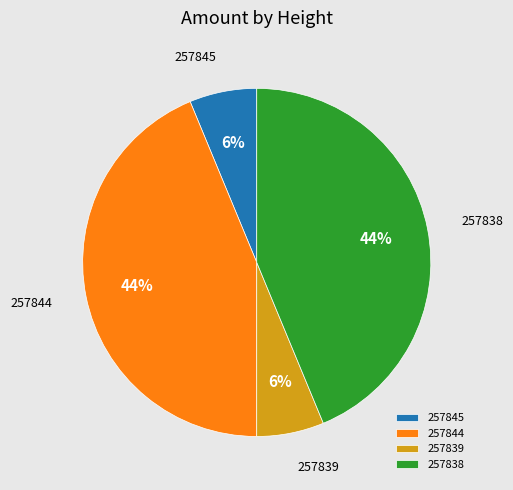

To the nearest percent, what is the combined percentage of 257839 and 257844?

50%